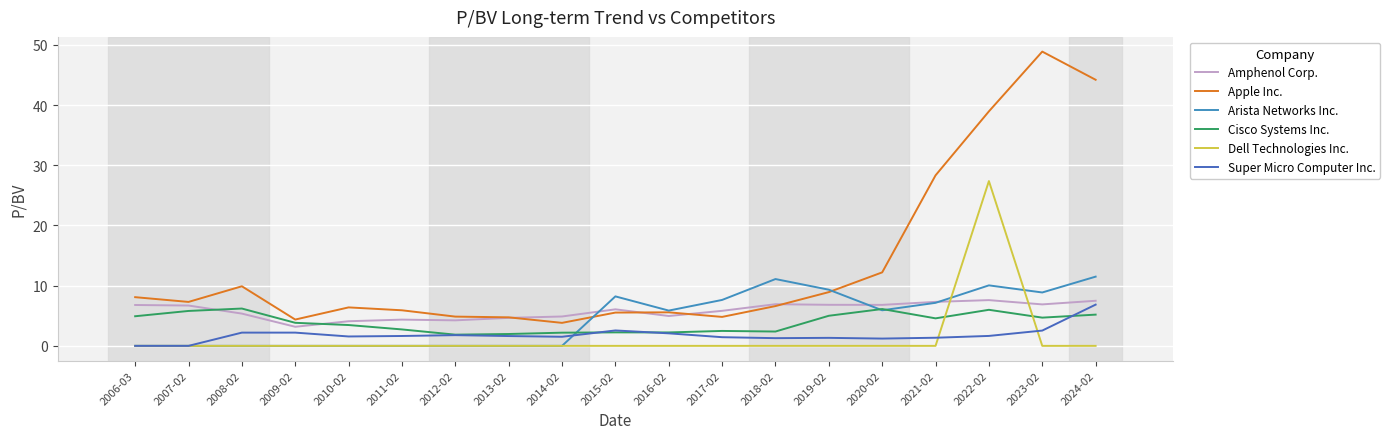

The Dell Technologies Inc. series shows 45.6 at 2022-02. True or false?

False